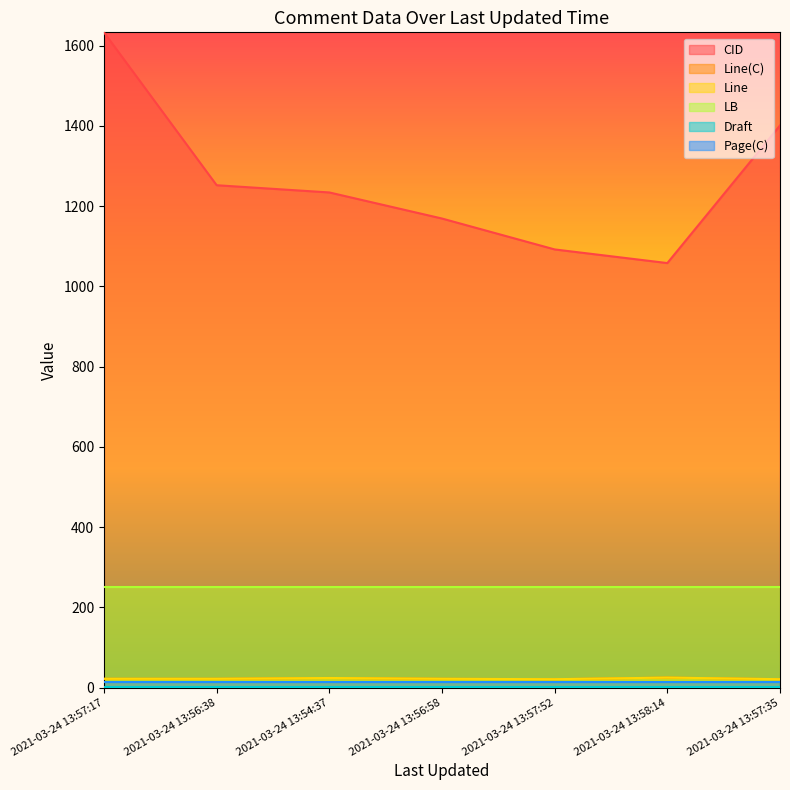

What is the approximate value of CID at 2021-03-24 13:58:14?

1058